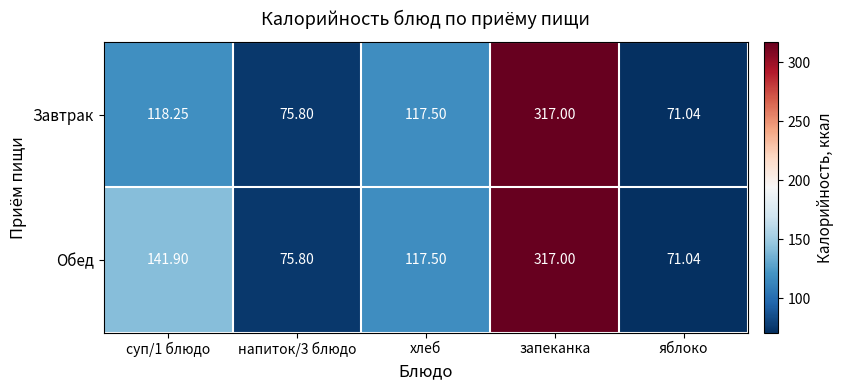

Which series has the largest total across all categories?

Обед